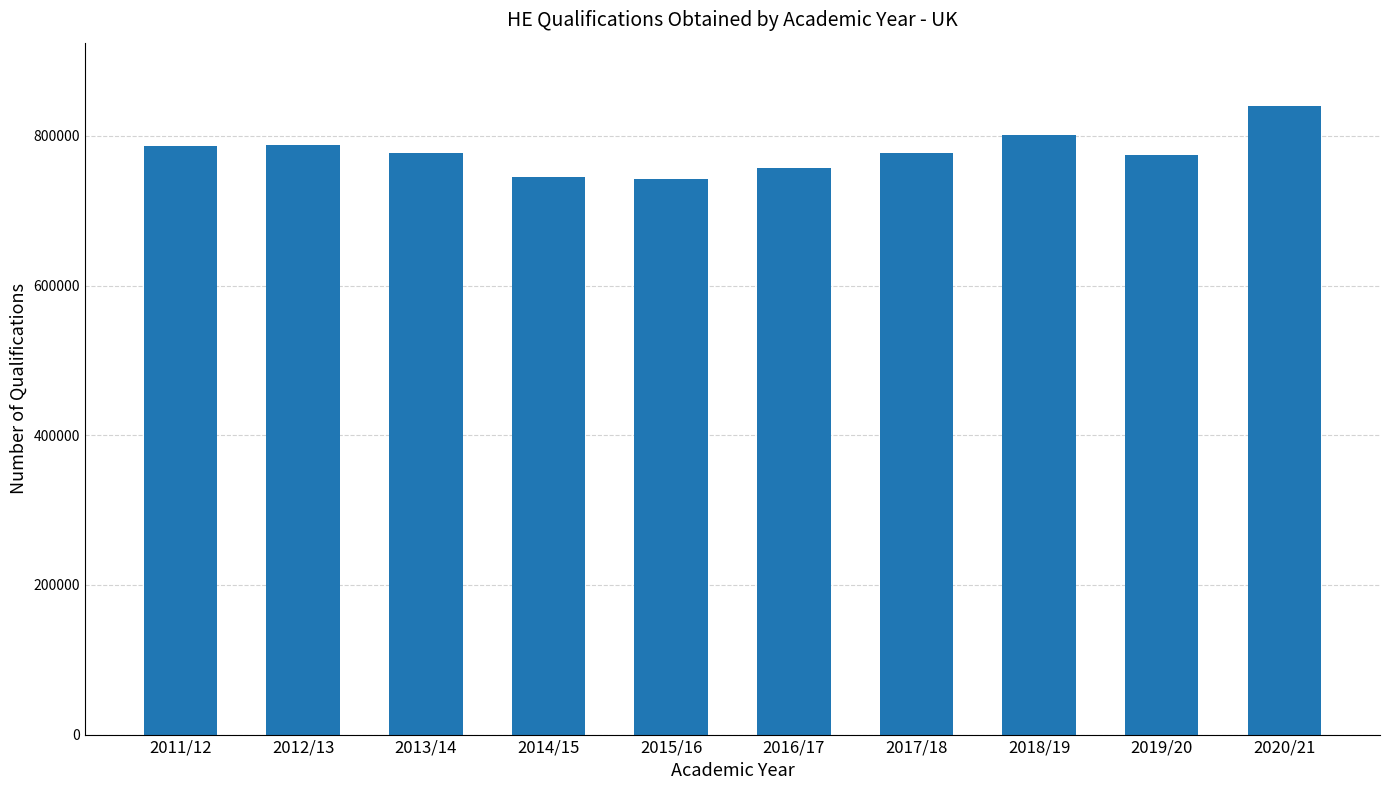

Read the value at 2013/14.

777625